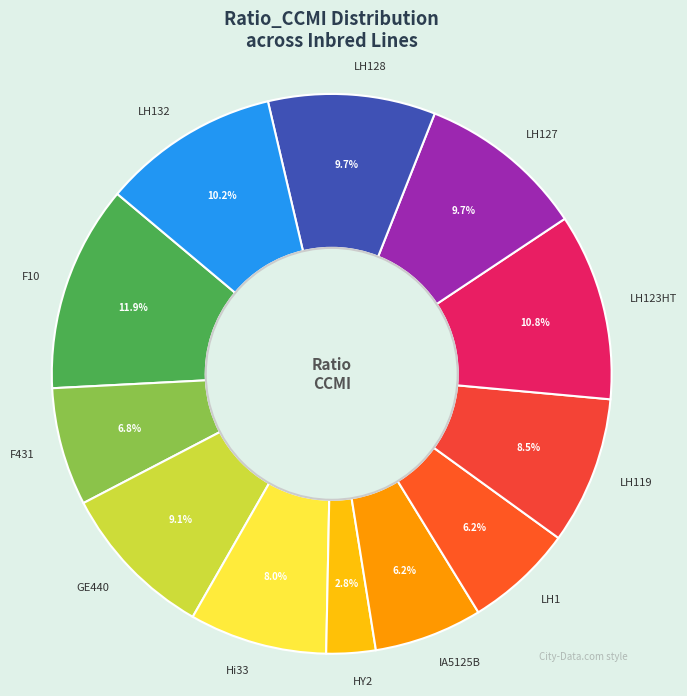

Combined, do LH127 and LH123HT account for over 50%?

No